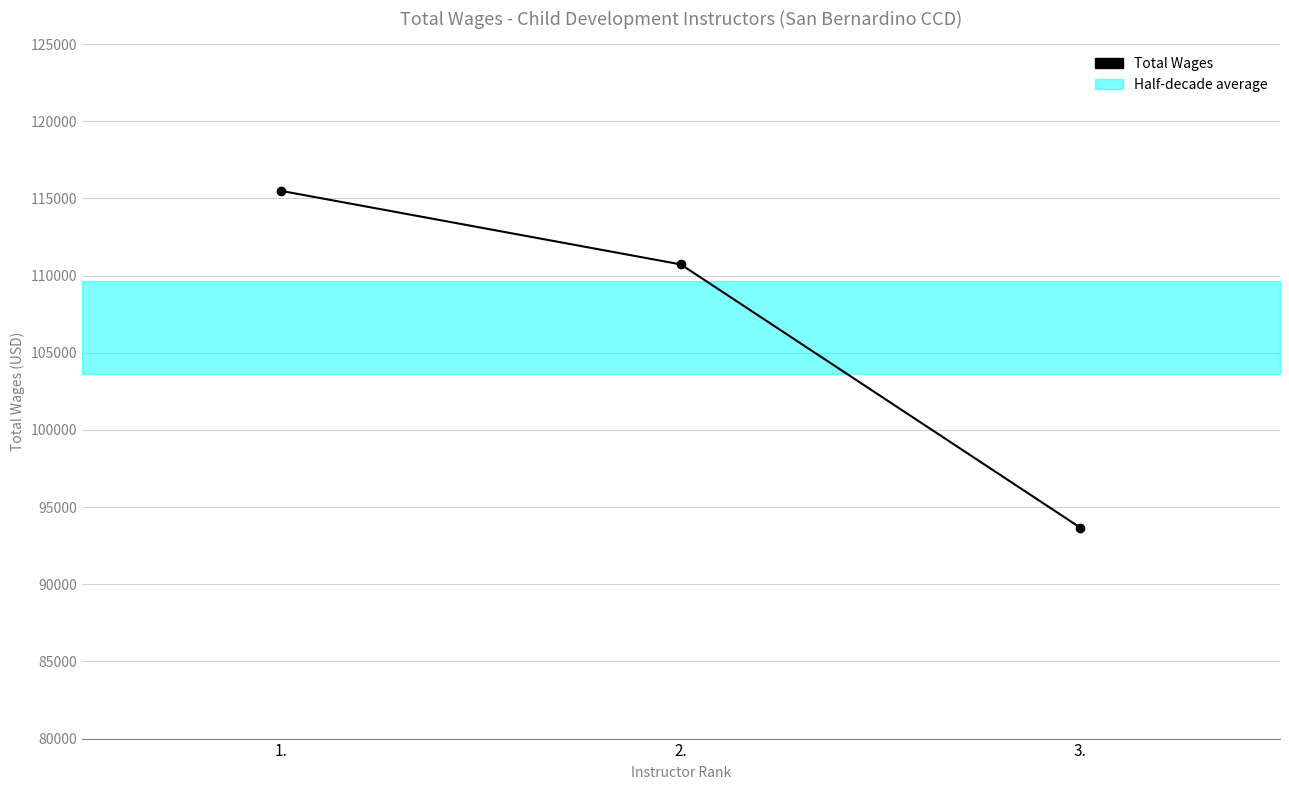

The value at 1. is 115488. True or false?

True